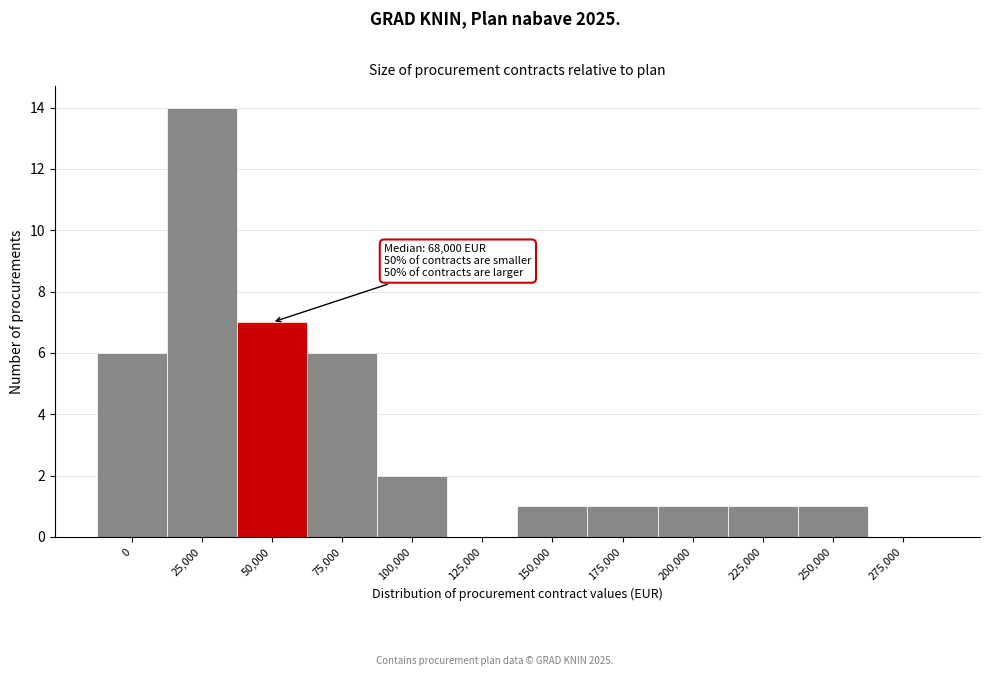

Reading left to right, what are all the values shown in this chart?

0=6	25,000=14	50,000=7	75,000=6	100,000=2	125,000=0	150,000=1	175,000=1	200,000=1	225,000=1	250,000=1	275,000=0